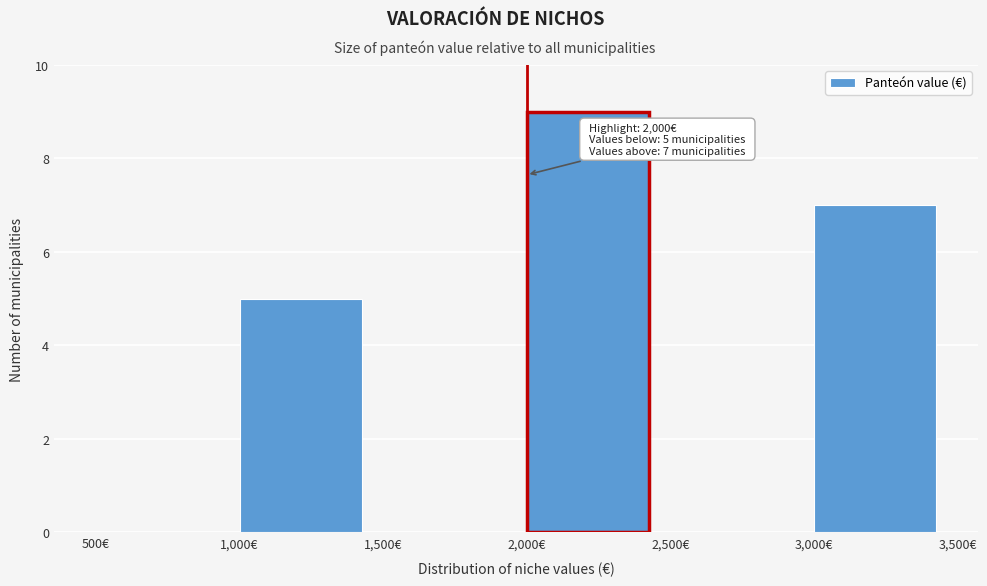

Over which range of the x-axis is the bar tallest?

2000 to 2500